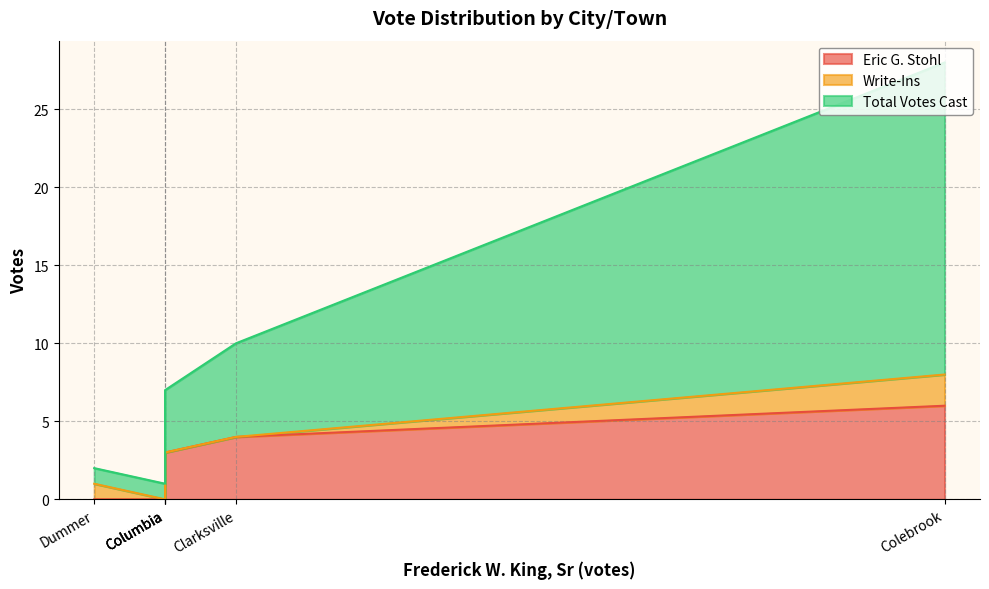

Is the value of Write-Ins at Dummer greater than the value of Total Votes Cast at Colebrook?

No